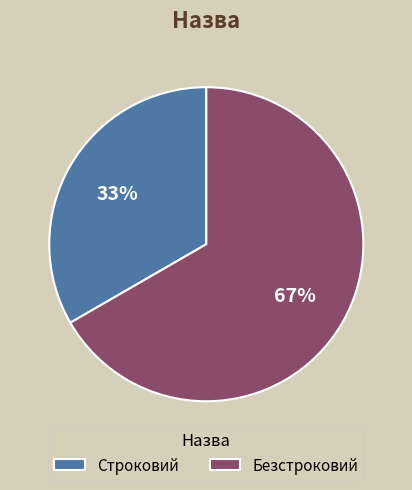

True or false: Безстроковий accounts for 54% of the total.

False